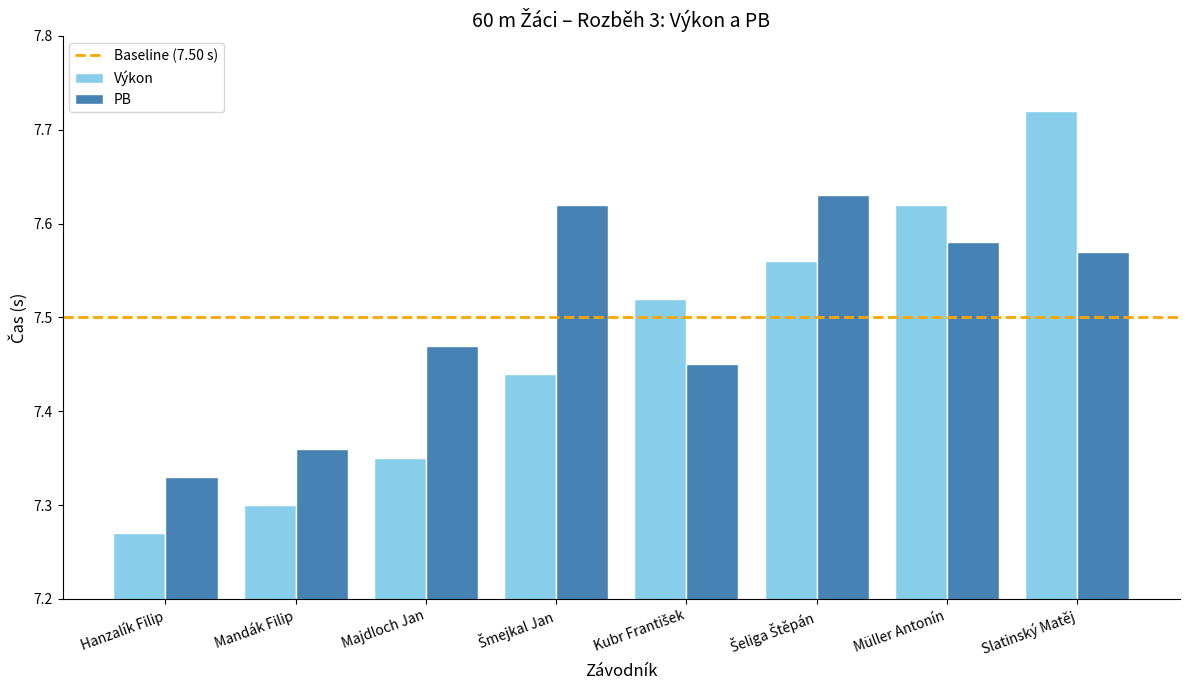

Which series has the widest spread of values?

Výkon